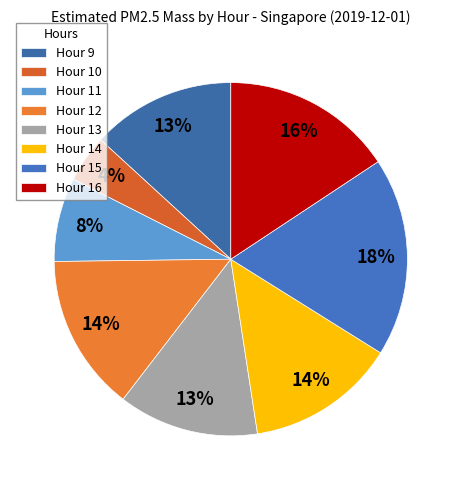

Is there any slice that represents more than half of the pie?

No